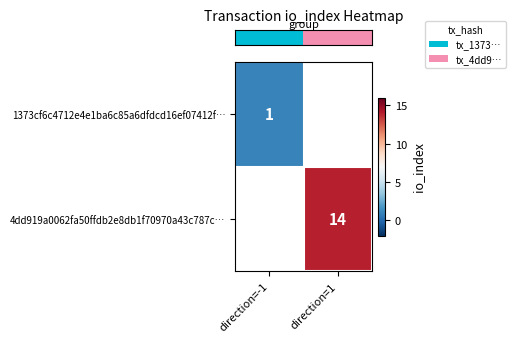

The row_1 series shows 19.7 at direction=1. True or false?

False